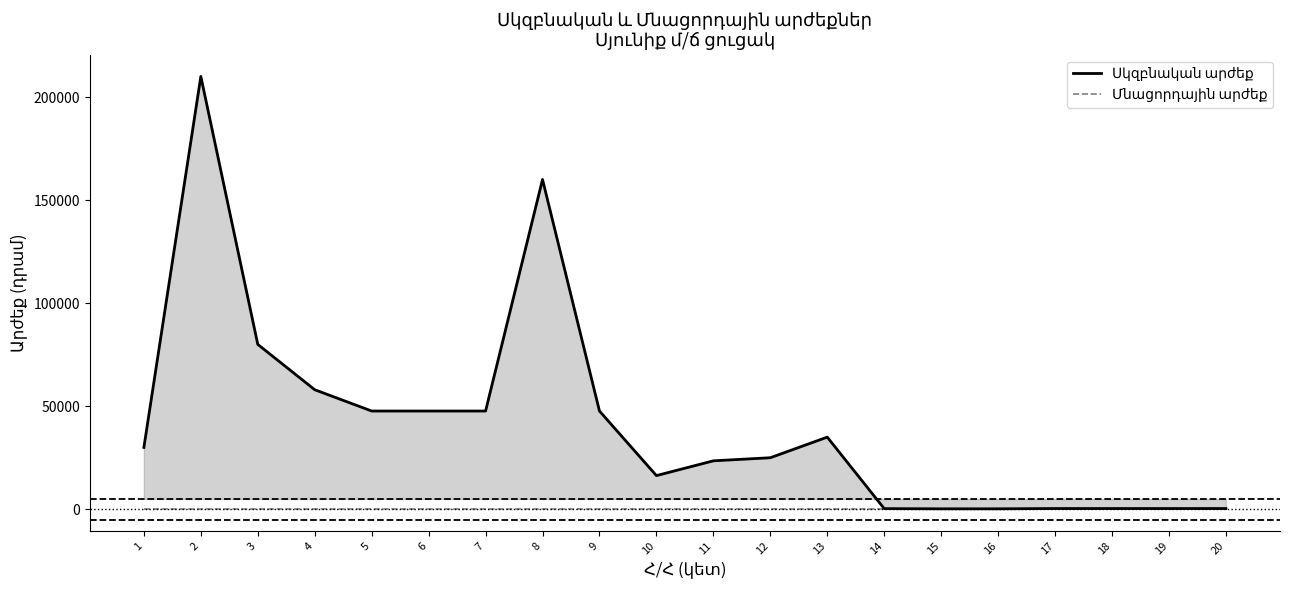

What is the total value across all series at 12?

25000